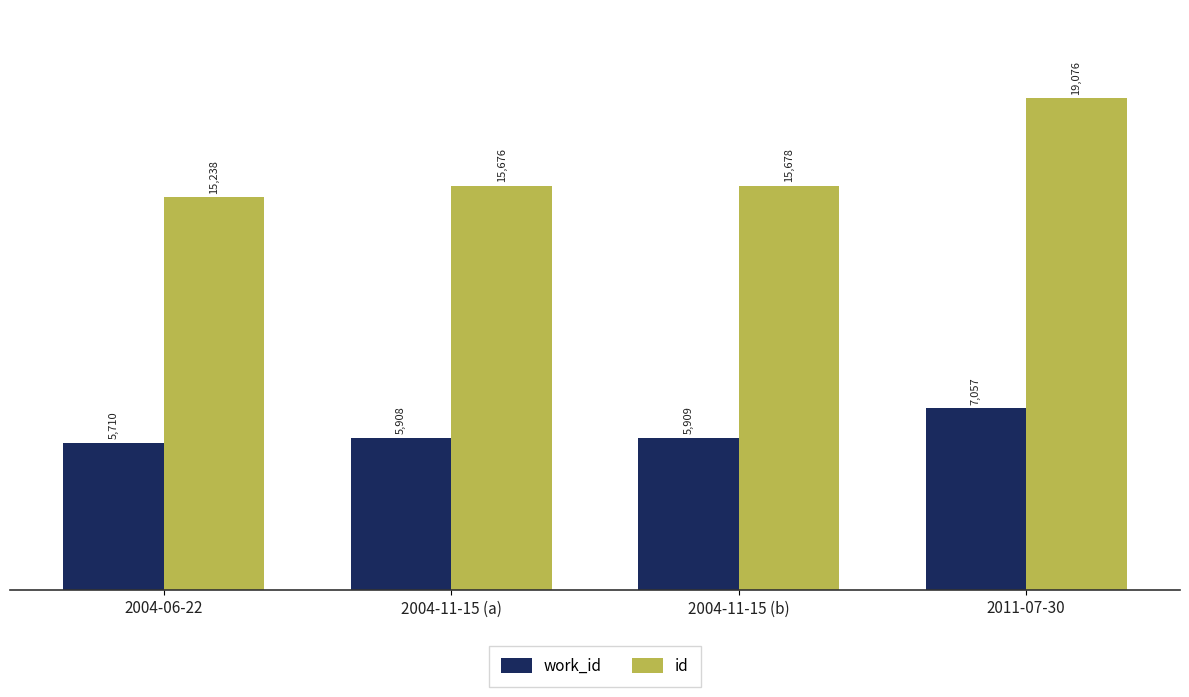

Is the value of id at 2011-07-30 greater than the value of work_id at 2004-11-15 (b)?

Yes